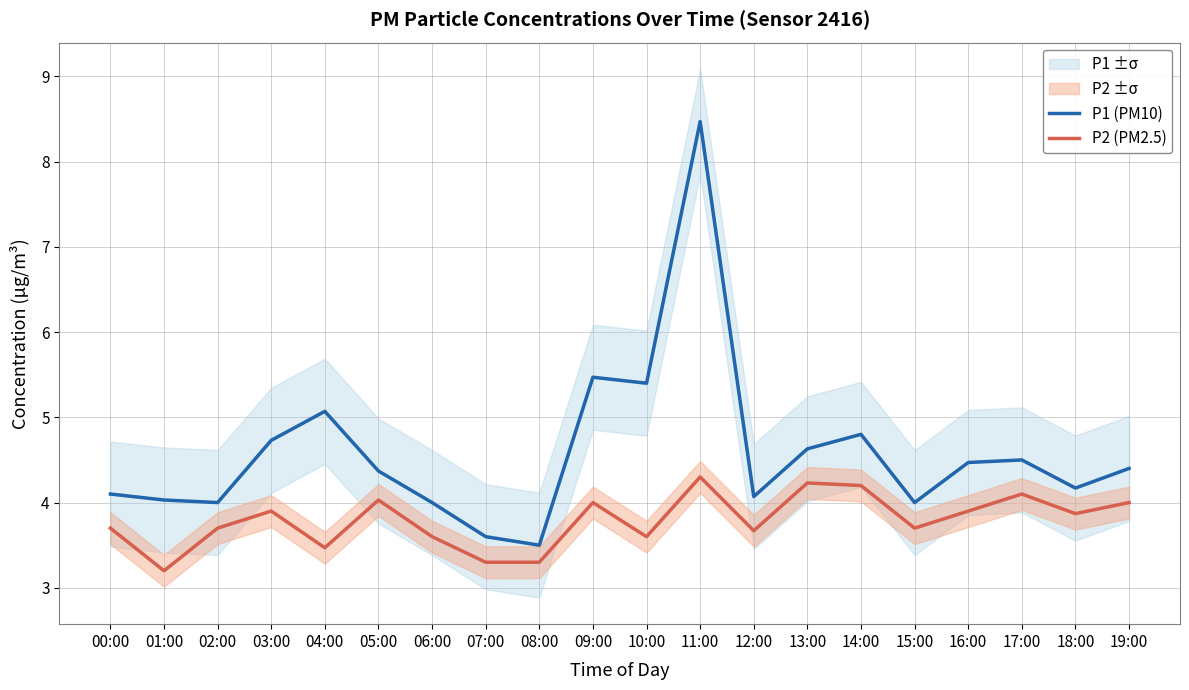

True or false: P1 (PM10) has a value of 4.4 at 19:00.

True